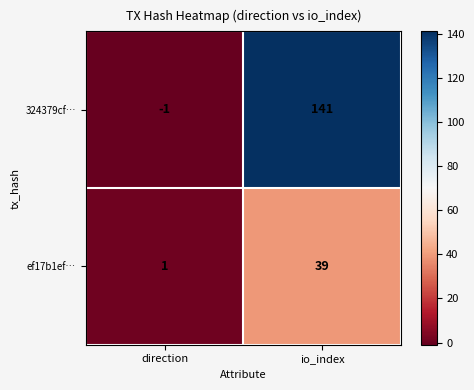

Reading right to left, extract all data points from this chart.

324379cf…: io_index=141	direction=-1
ef17b1ef…: io_index=39	direction=1